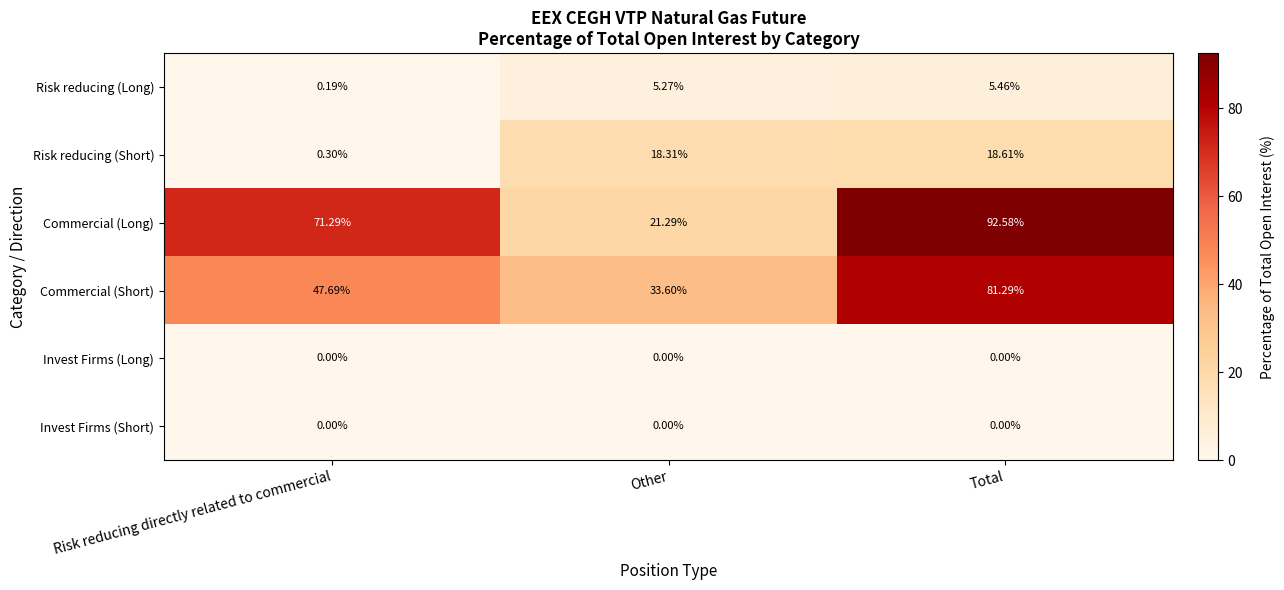

Which series has the largest total across all categories?

Commercial (Long)